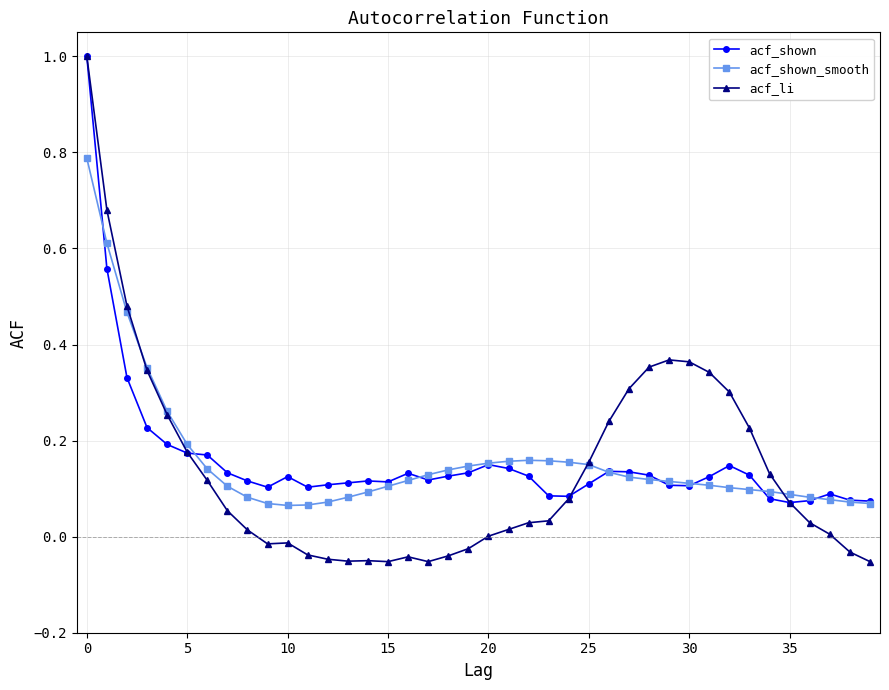

What is the maximum value for acf_li?

1.0